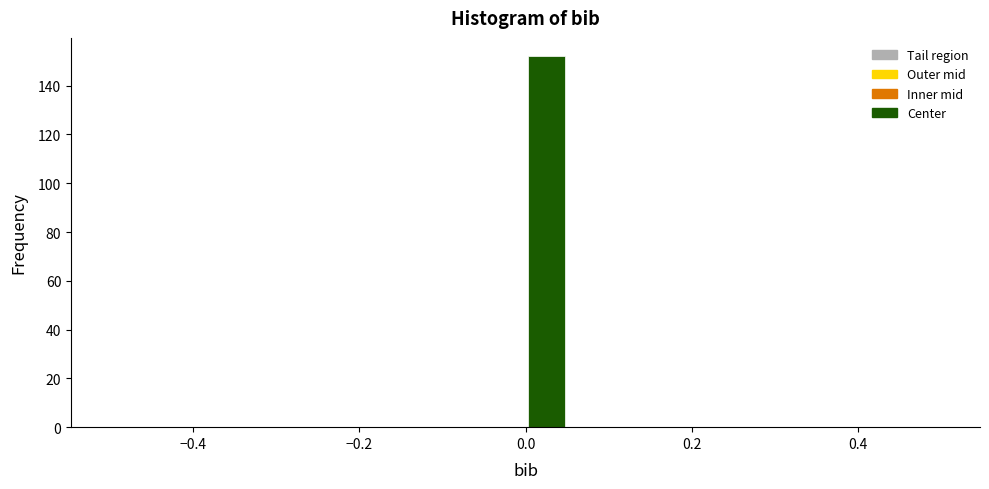

Around what value on the x-axis is the tallest bar? Give the approximate position of its centre, as read against the axis.

0.02